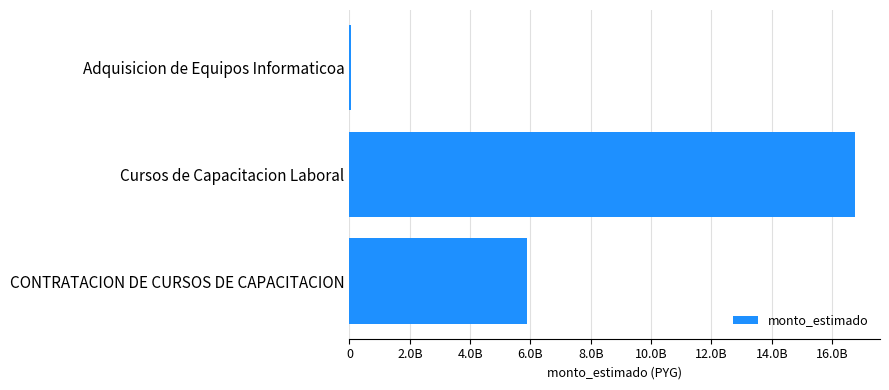

What is the average value?

7560000000